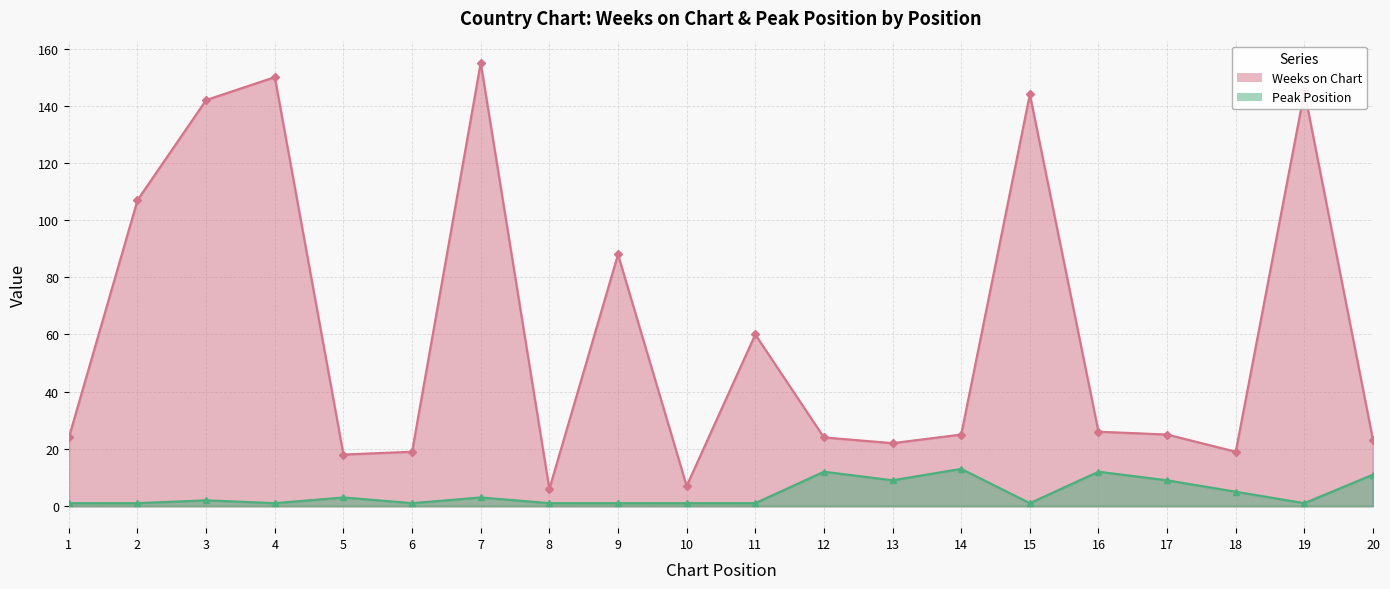

True or false: Peak Position has more than 2 interior local peaks.

True